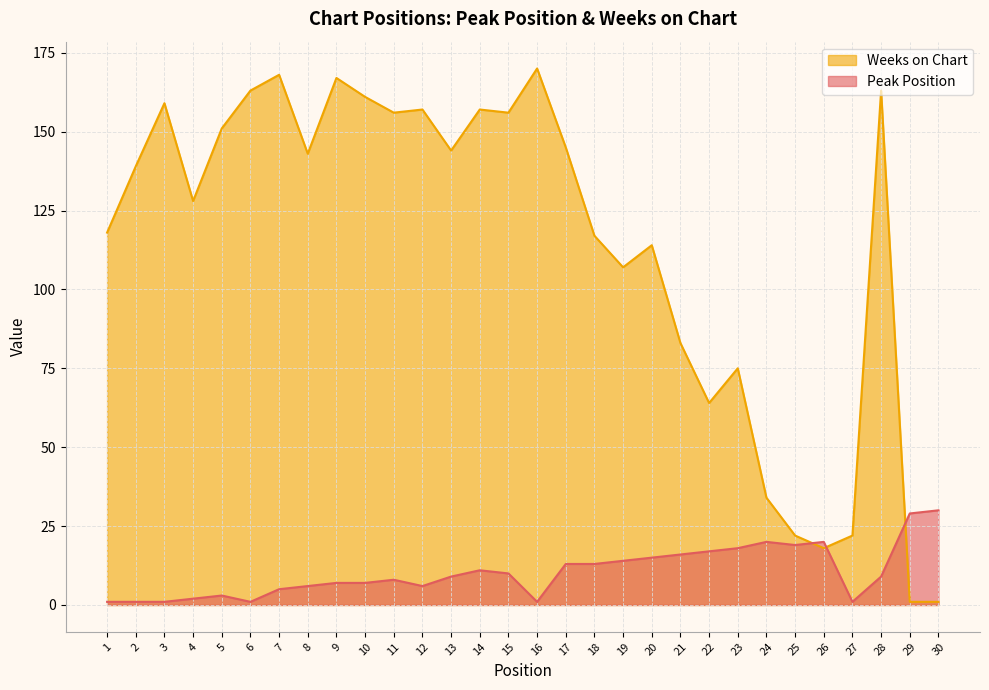

Reading left to right, what are all the values shown in this chart?

Peak Position: 1	1	1	2	3	1	5	6	7	7	8	6	9	11	10	1	13	13	14	15	16	17	18	20	19	20	1	9	29	30
Weeks on Chart: 118	139	159	128	151	163	168	143	167	161	156	157	144	157	156	170	145	117	107	114	83	64	75	34	22	18	22	163	1	1